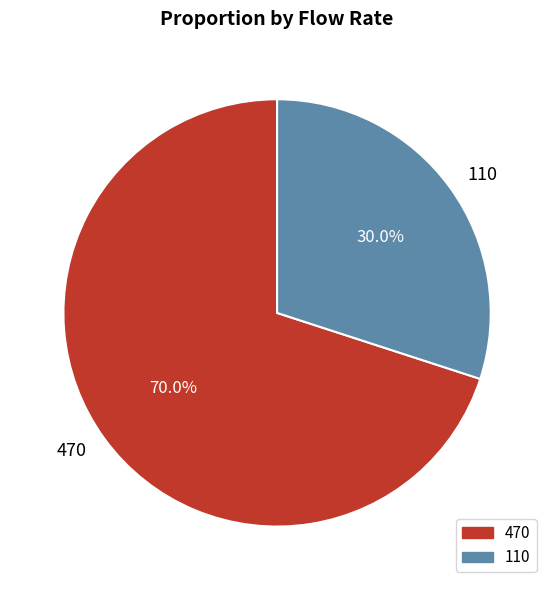

Does 470 represent more than half of the total?

Yes